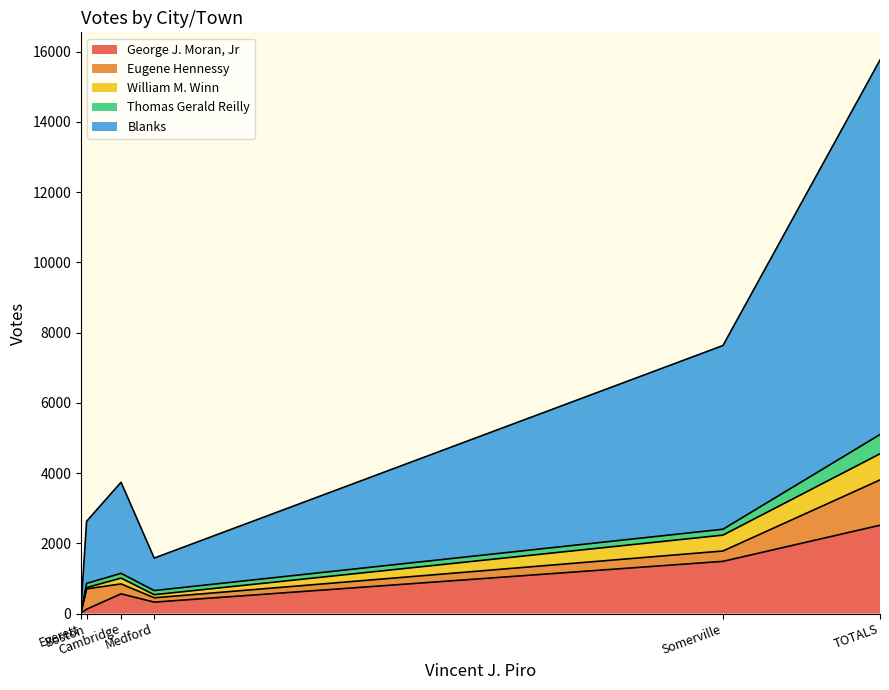

Count the number of categories in the chart.

6